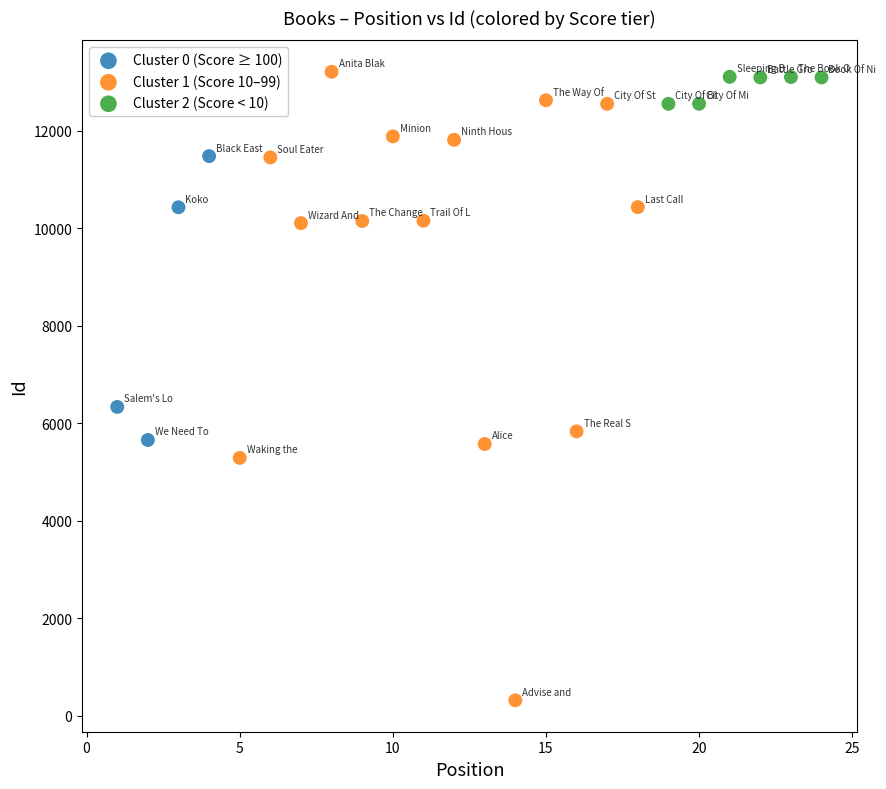

Which series contains the lowest Y value?

Cluster 1 (Score 10–99)